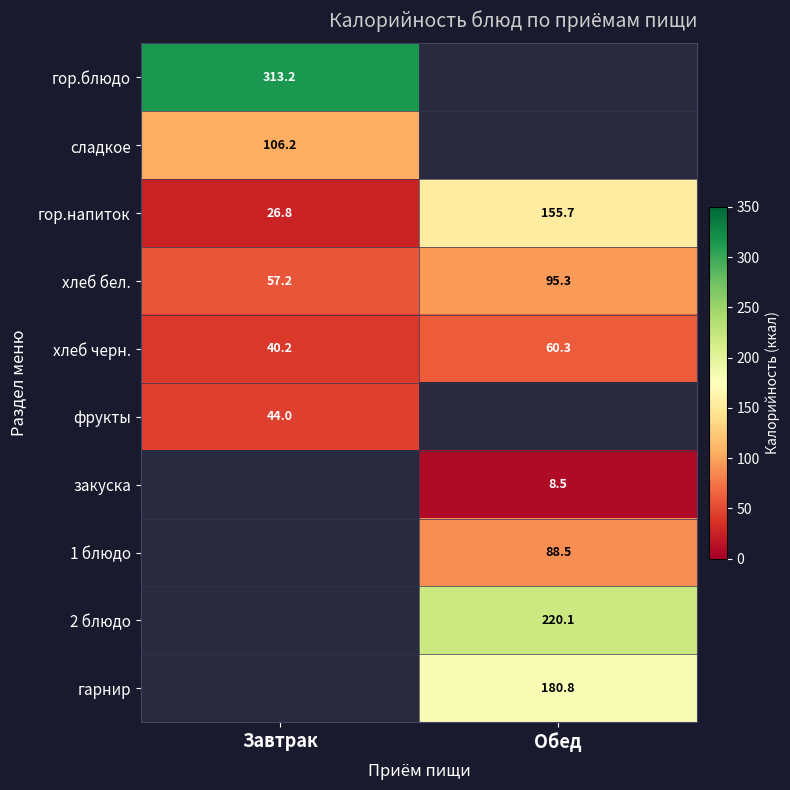

What is the sum of the хлеб бел. values at Обед and Завтрак?

152.5